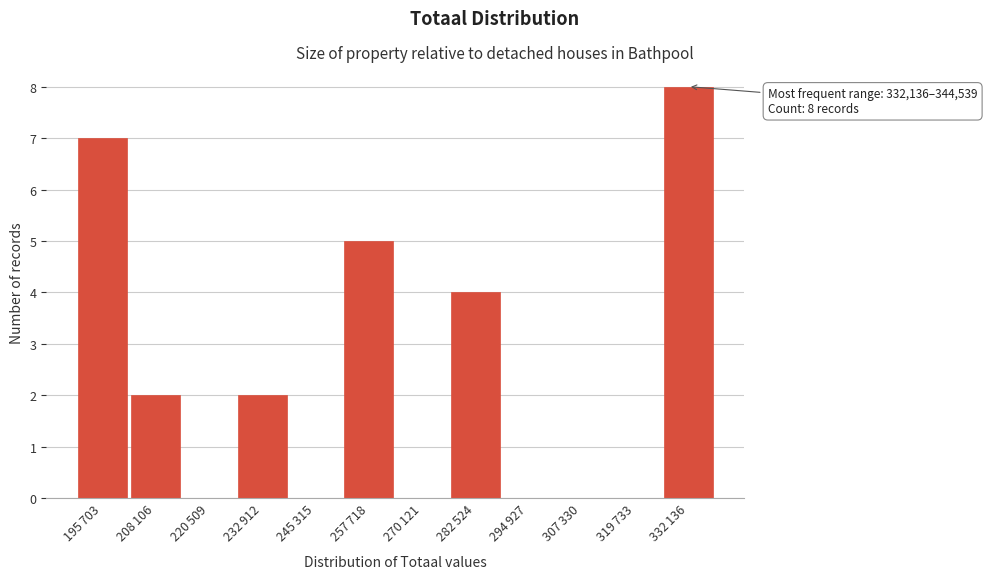

What is the sum of all values?

28